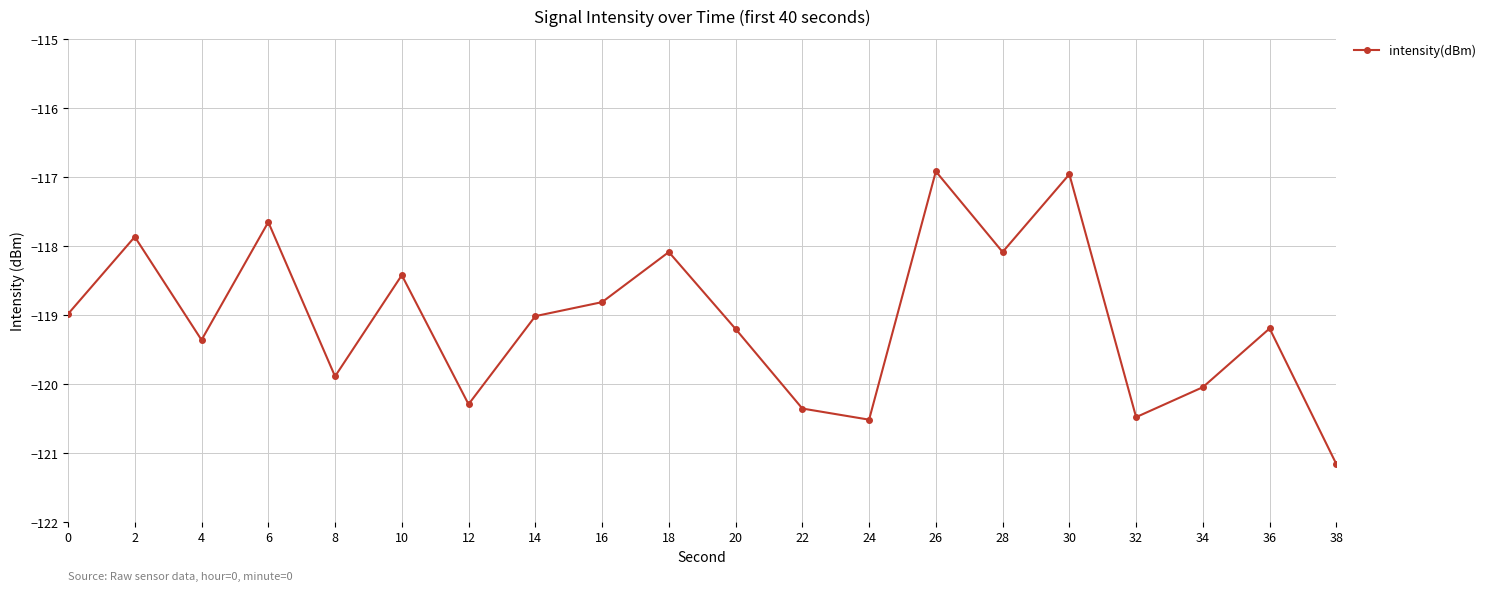

How many series are shown in this chart?

1